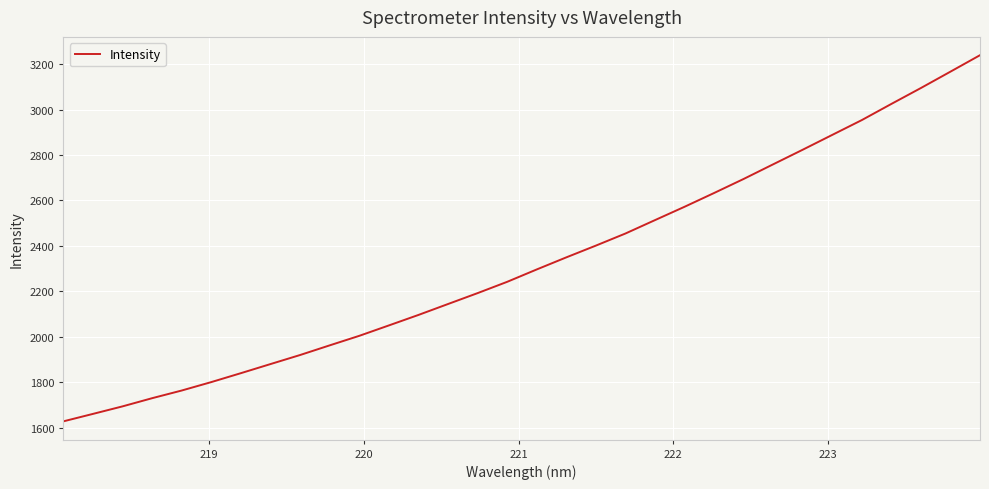

What is the difference between the maximum and minimum values?

1611.0